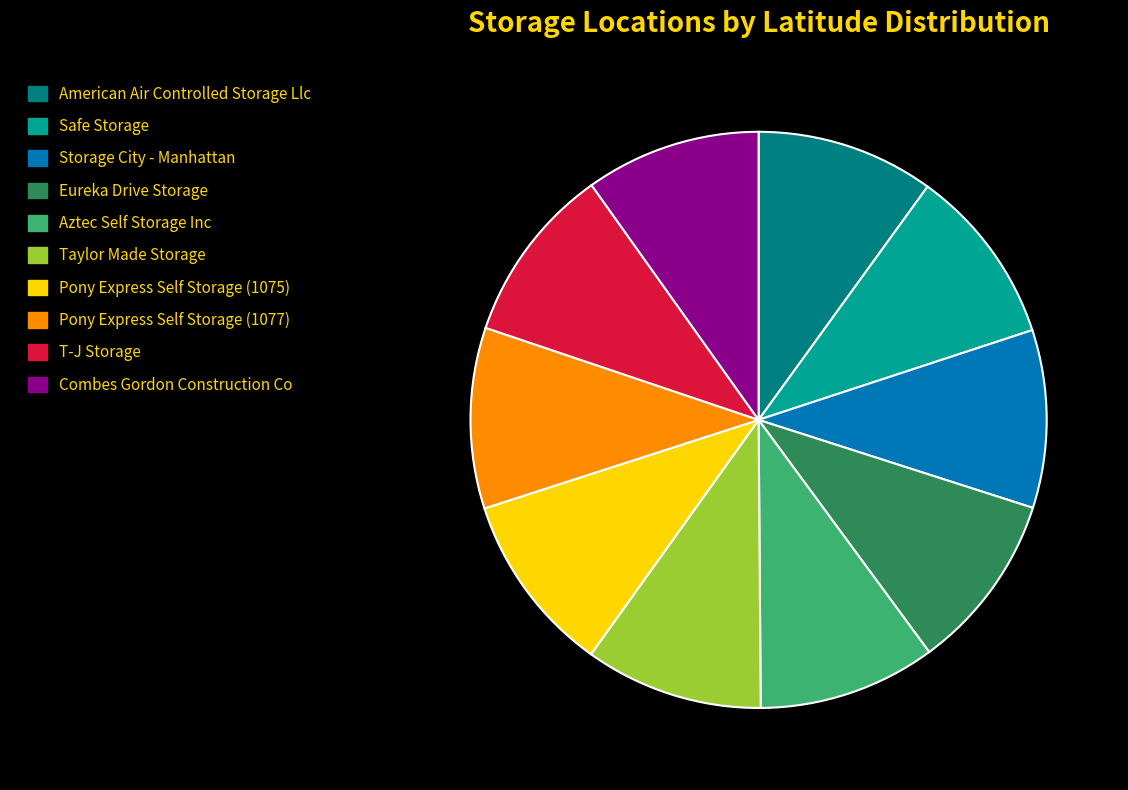

True or false: Eureka Drive Storage accounts for 10% of the total.

True